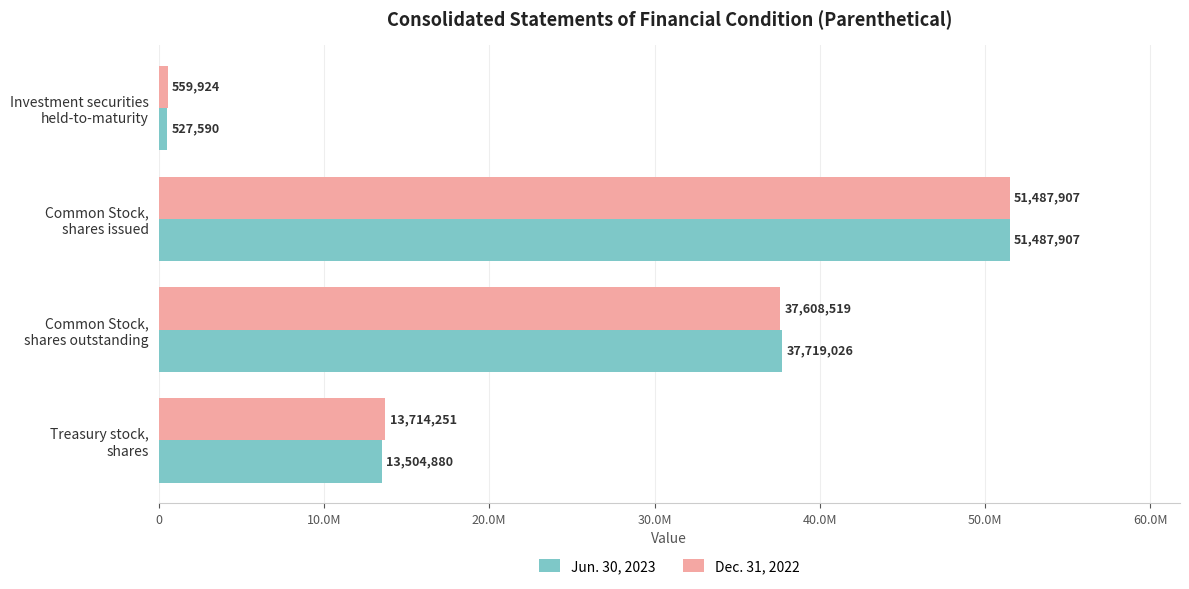

Reading right to left, what are all the values shown in this chart?

Jun. 30, 2023: 13504880	37719026	51487907	527590
Dec. 31, 2022: 13714251	37608519	51487907	559924